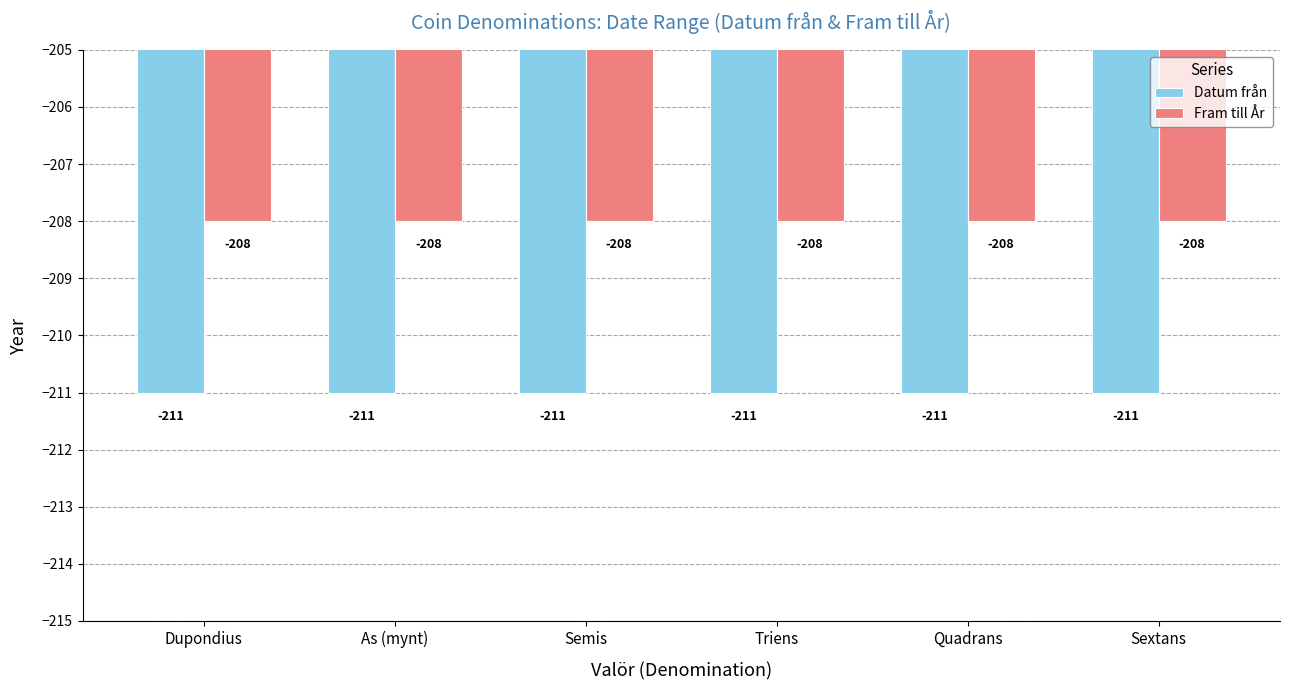

Which series has the largest total across all categories?

Fram till År